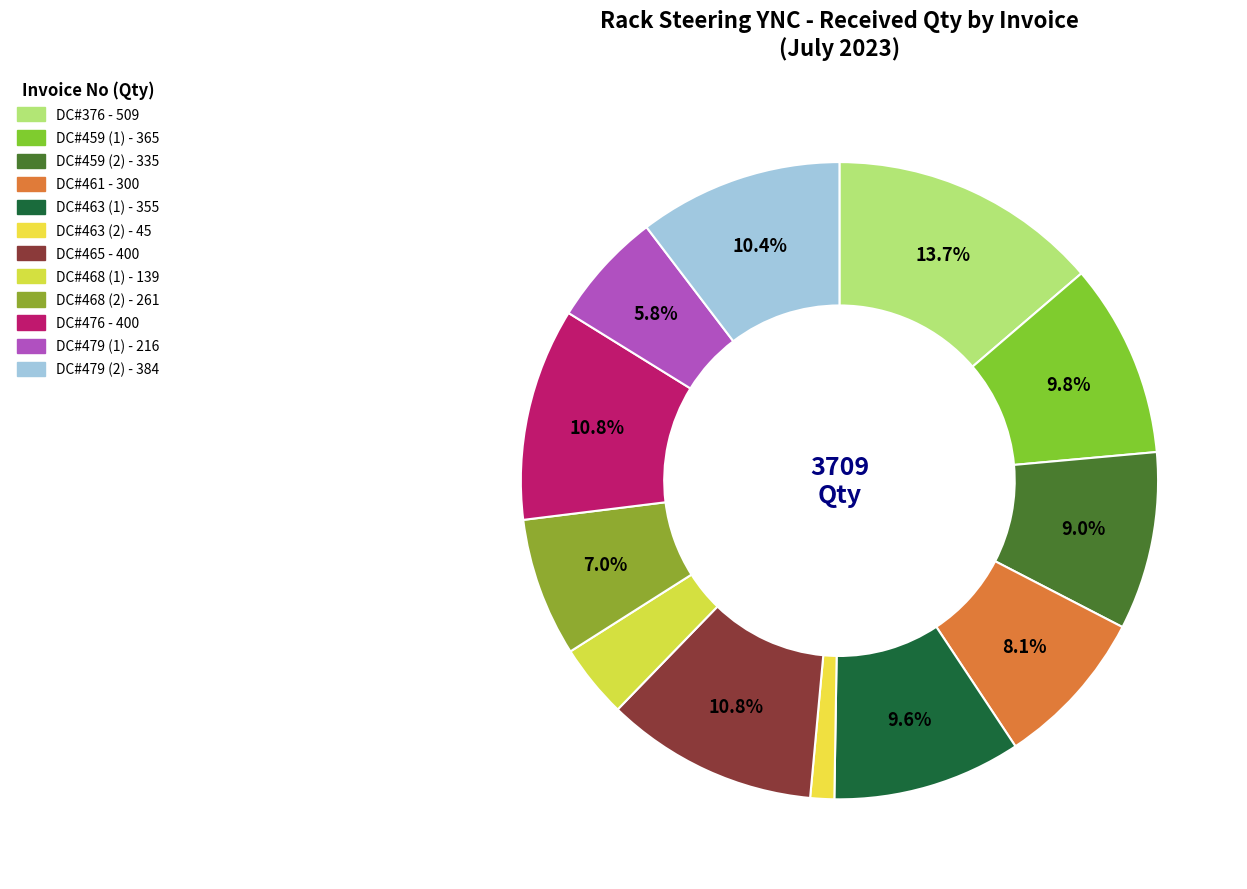

Does DC#468 (1) account for over 50% of the chart?

No